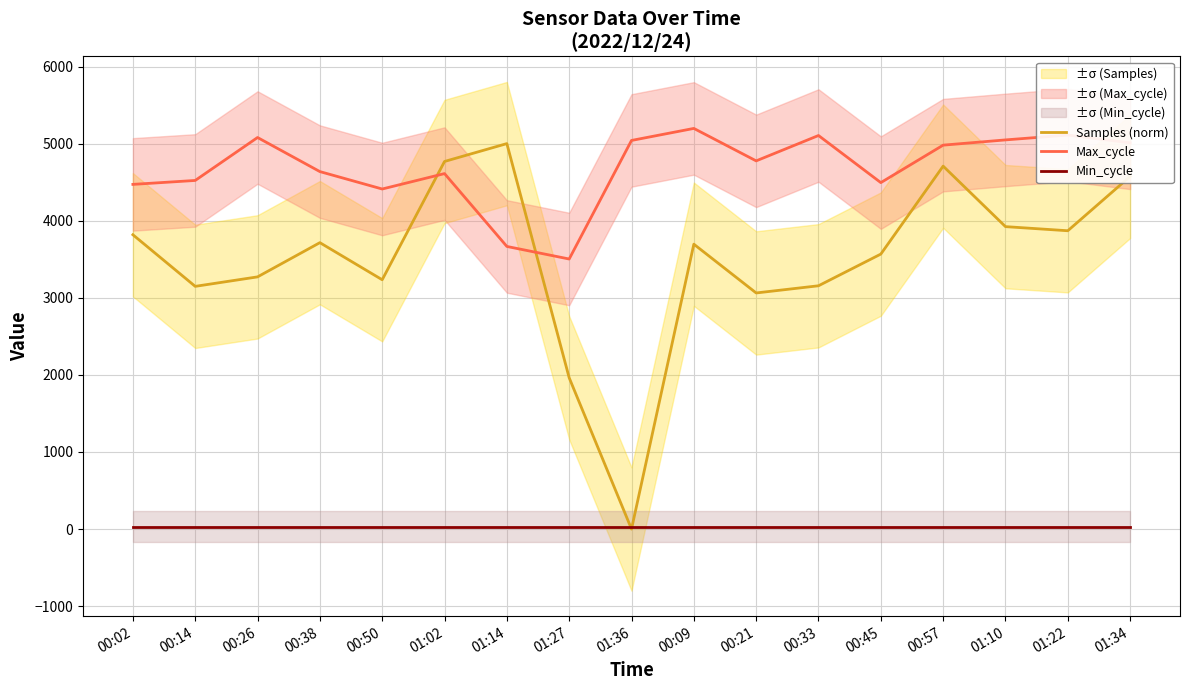

List the series in order of their overall mean, lowest first.

Min_cycle, Samples (norm), Max_cycle